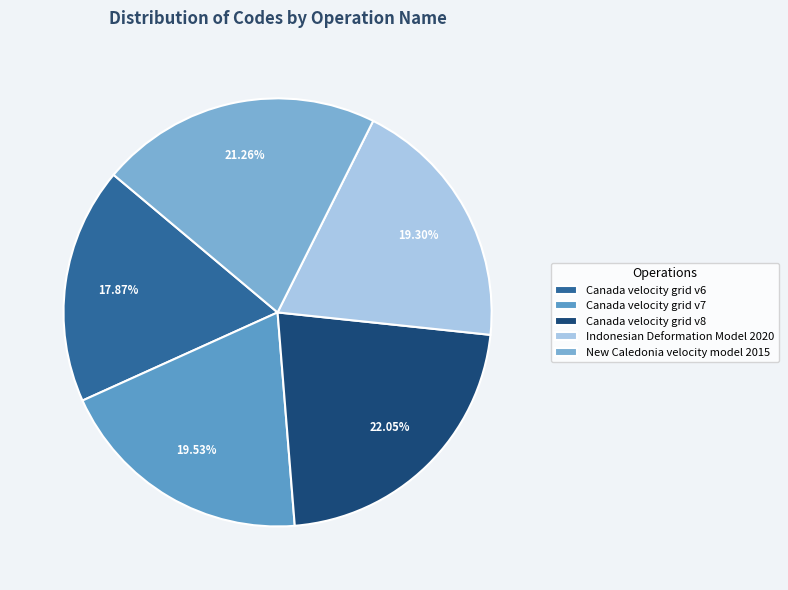

What portion of the pie excludes New Caledonia velocity model 2015?

78.7%